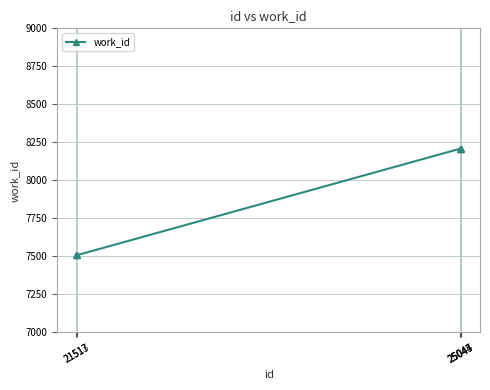

What is the sum of all values?

39643